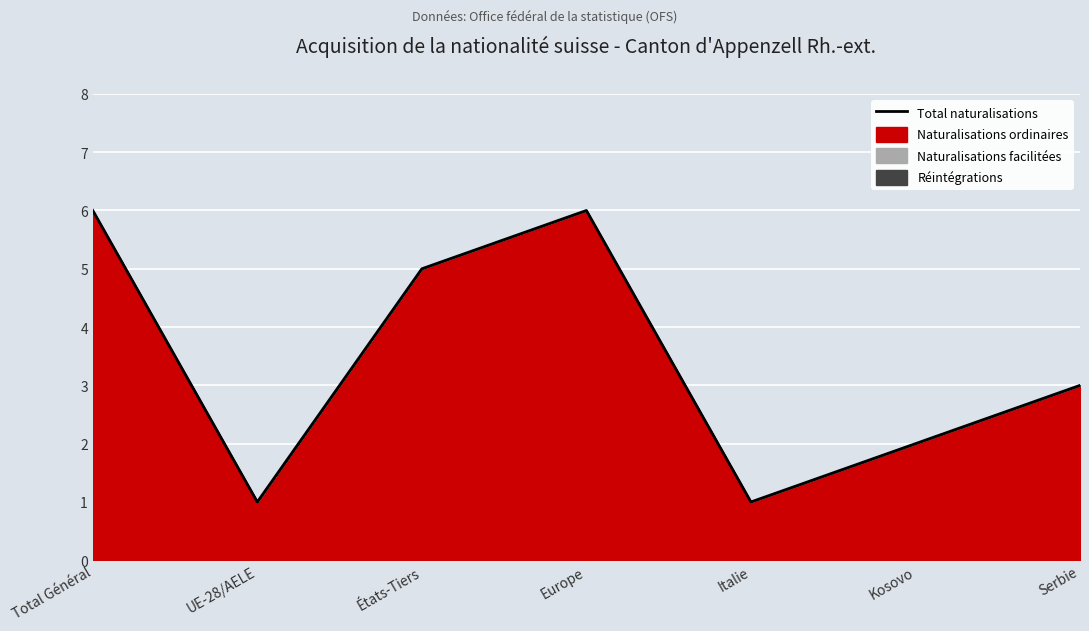

What is the greatest value displayed?

6